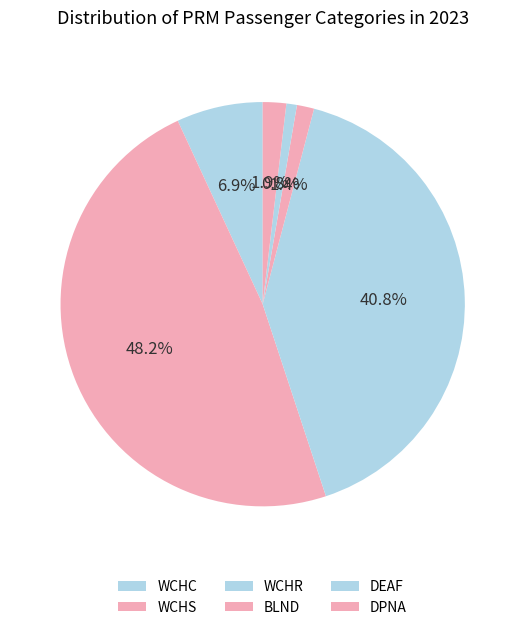

Rank the categories by value from lowest to highest.

DEAF, BLND, DPNA, WCHC, WCHR, WCHS